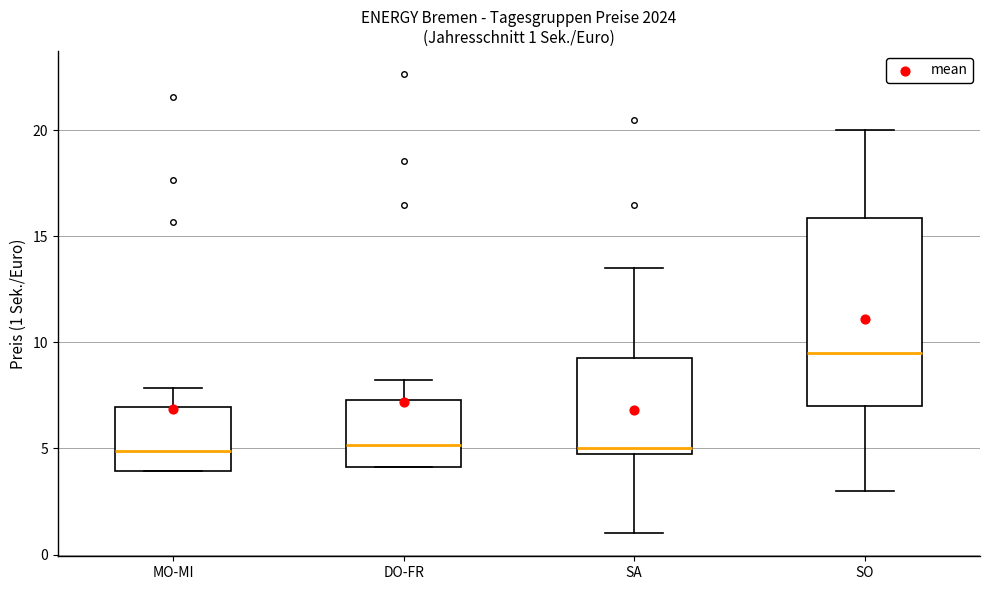

Comparing the boxes themselves (not the whiskers), which one is the tallest?

SO